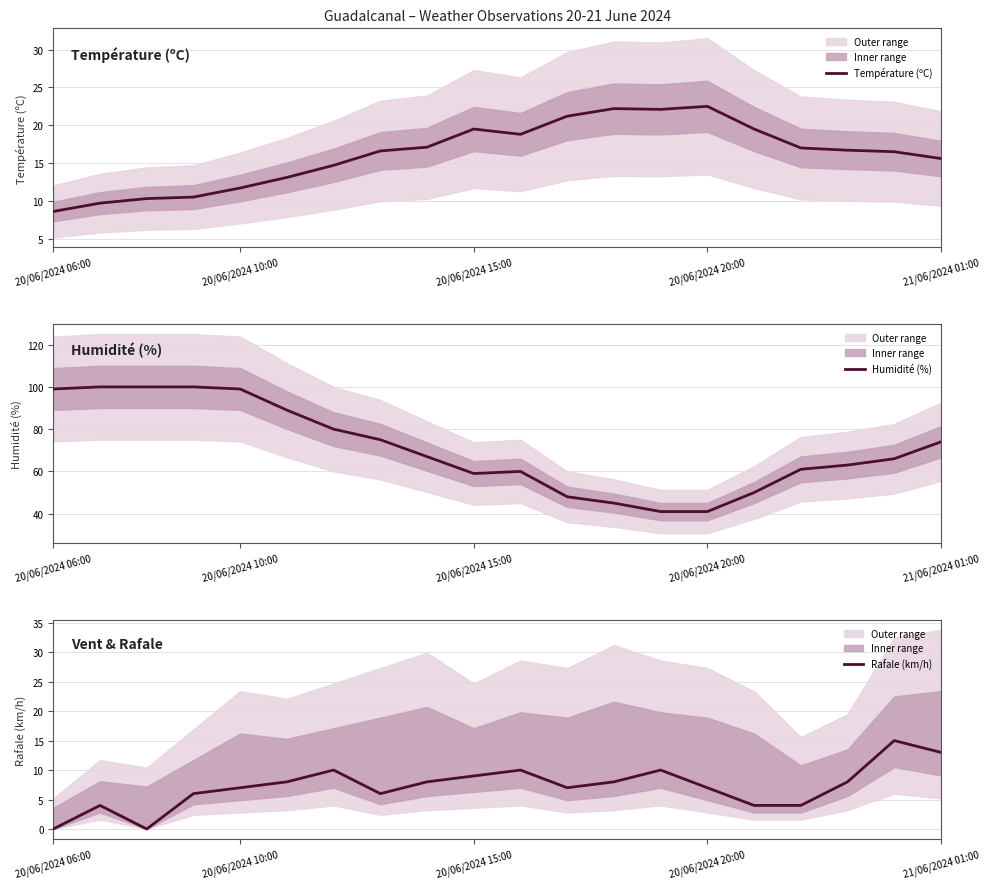

The value of Température (ºC) at 21/06/2024 01:00 is 25.3. True or false?

False